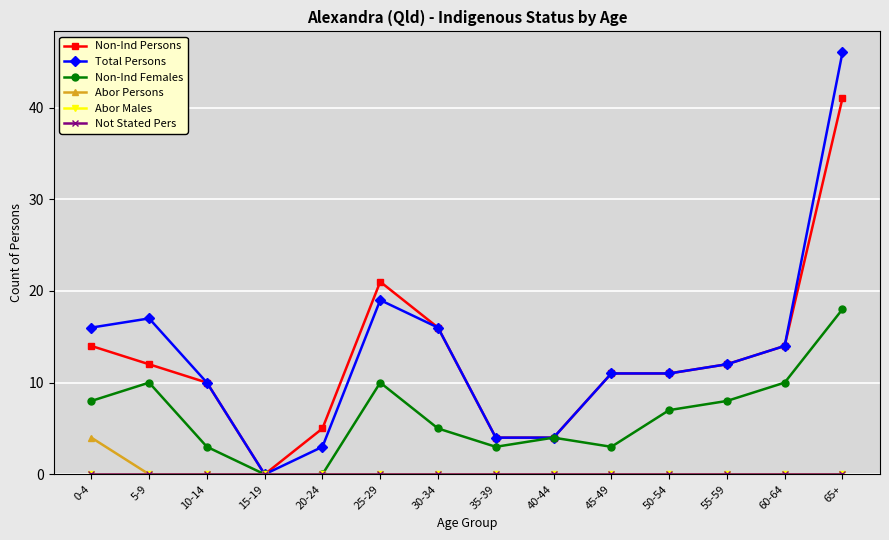

True or false: Not Stated Pers and Abor Males cross at least once.

False